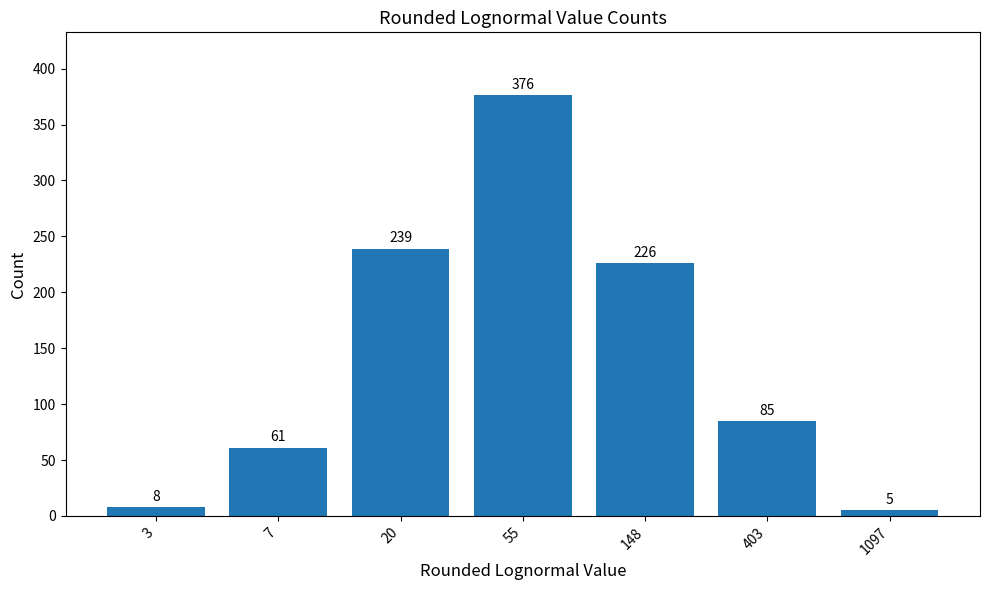

True or false: the data shows 101 at 7.

False